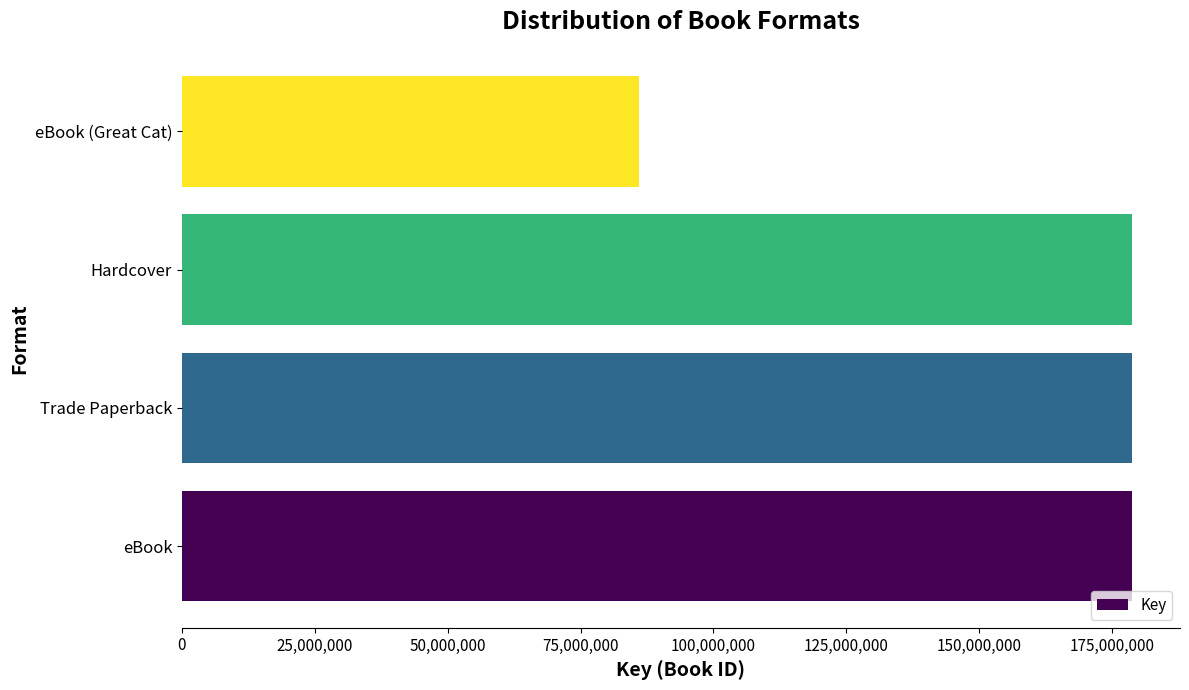

What is the difference between the maximum and minimum values?

92829629